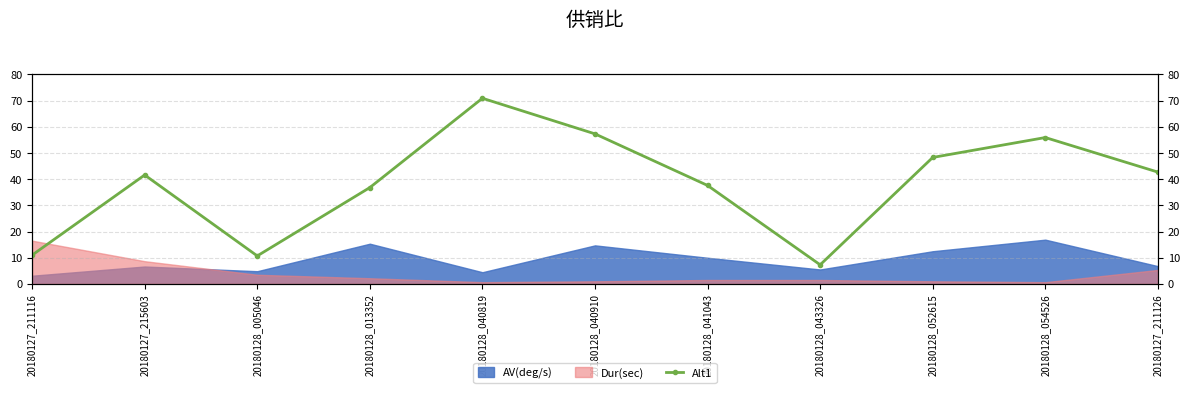

Reading left to right, what are all the values shown in this chart?

20180127_211116=11.0	20180127_215603=41.6	20180128_005046=10.7	20180128_013352=36.8	20180128_040819=70.9	20180128_040910=57.3	20180128_041043=37.6	20180128_043326=7.3	20180128_052615=48.3	20180128_054526=55.9	20180127_211126=42.7